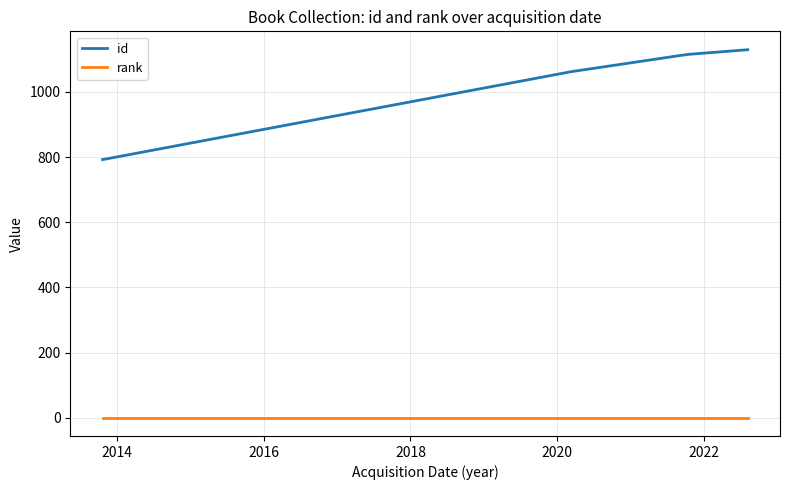

How many lines are shown in the chart?

2